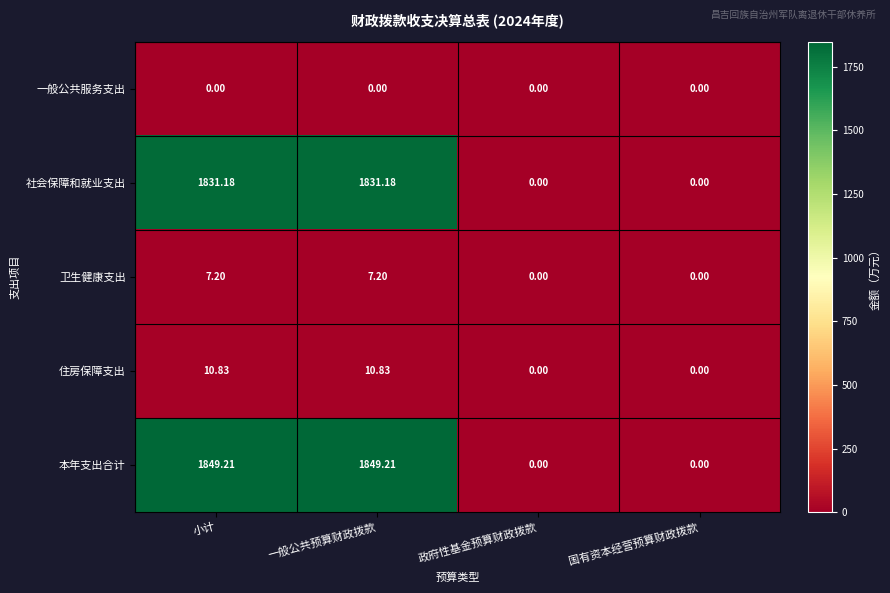

Is the value of 卫生健康支出 at 国有资本经营预算财政拨款 greater than the value of 社会保障和就业支出 at 一般公共预算财政拨款?

No